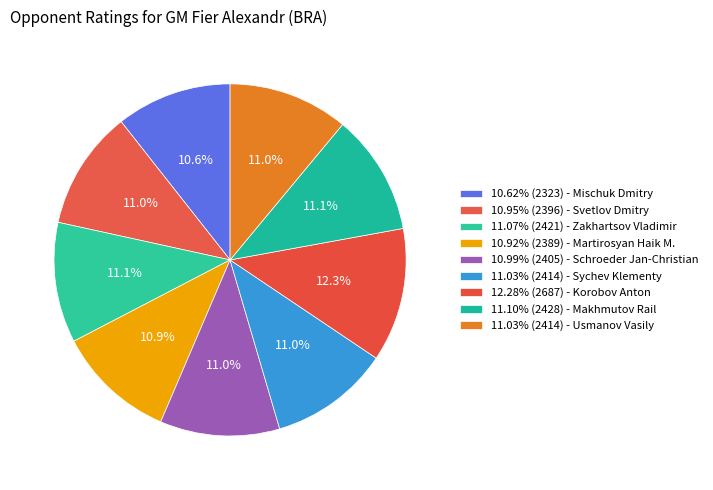

Does any single category account for the majority?

No